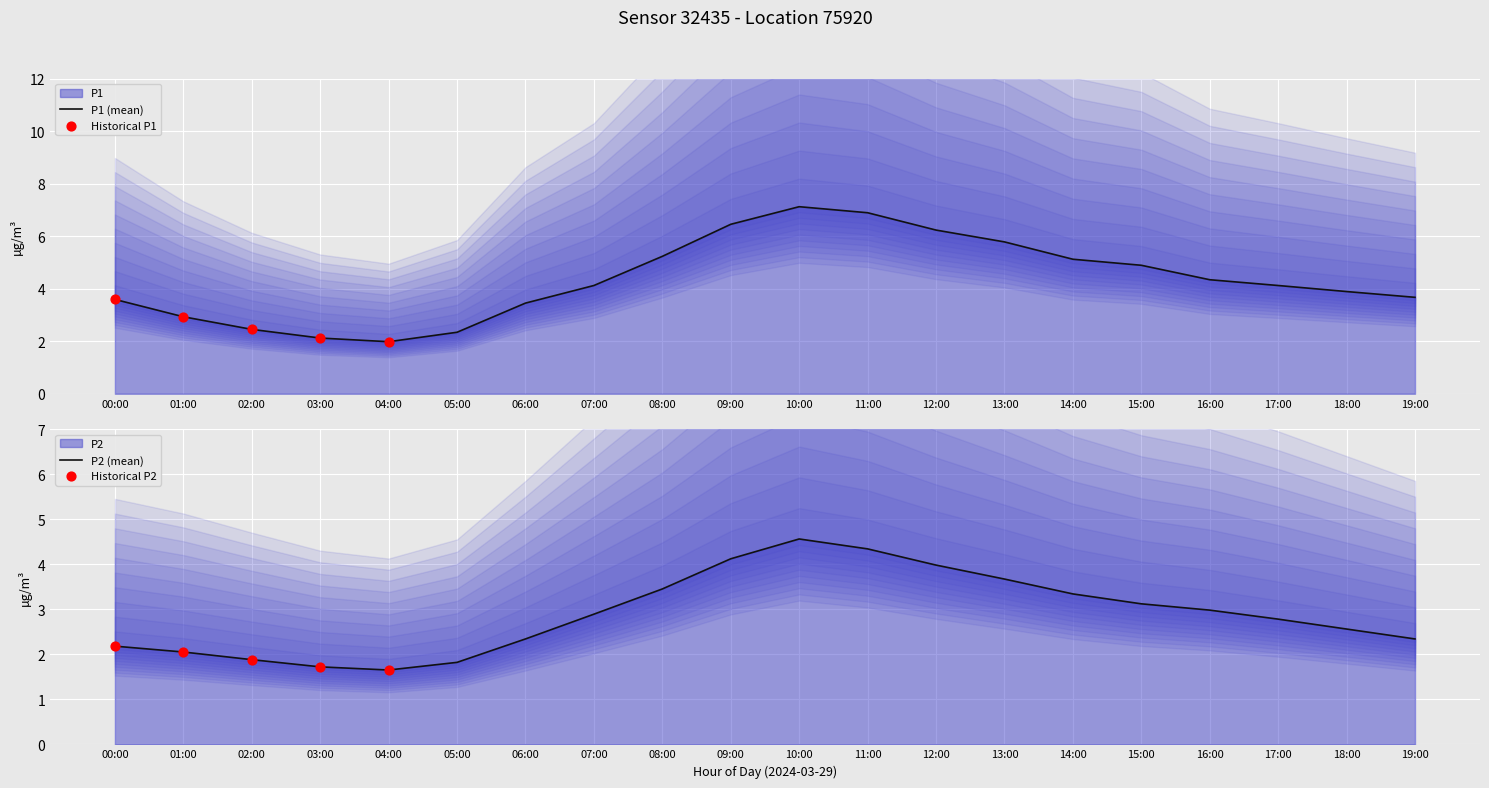

What is the total value across all series at 11:00?

11.2